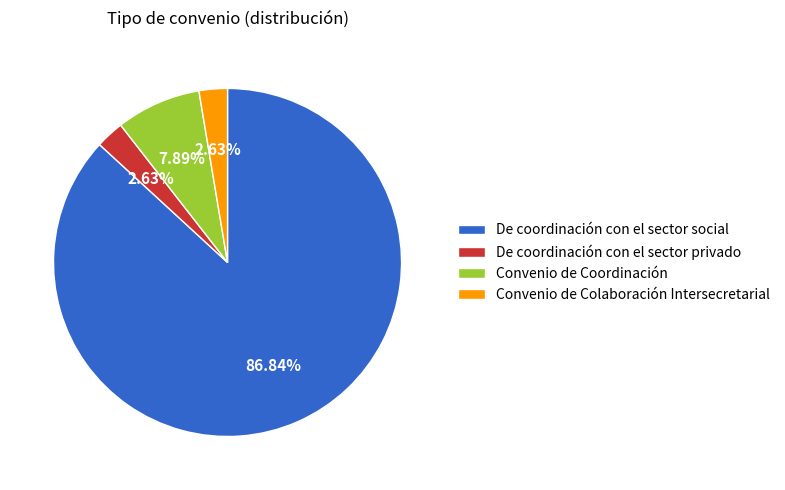

Does any single category account for the majority?

Yes